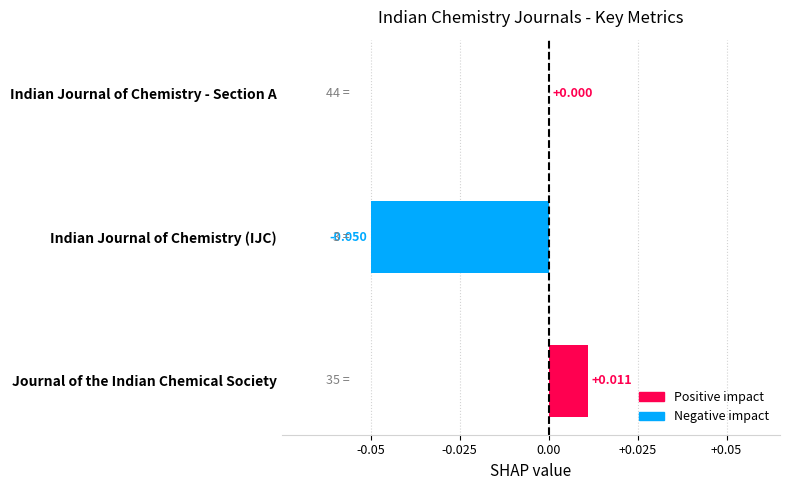

At which category does the chart reach its peak across all series?

Journal of the Indian Chemical Society